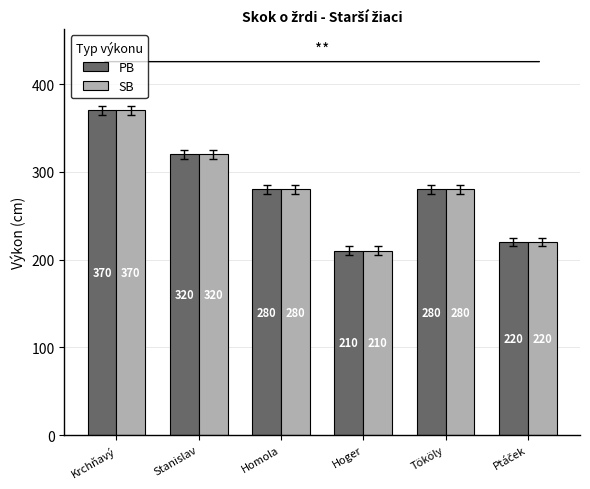

Reading left to right, extract all data points from this chart.

PB: 370	320	280	210	280	220
SB: 370	320	280	210	280	220